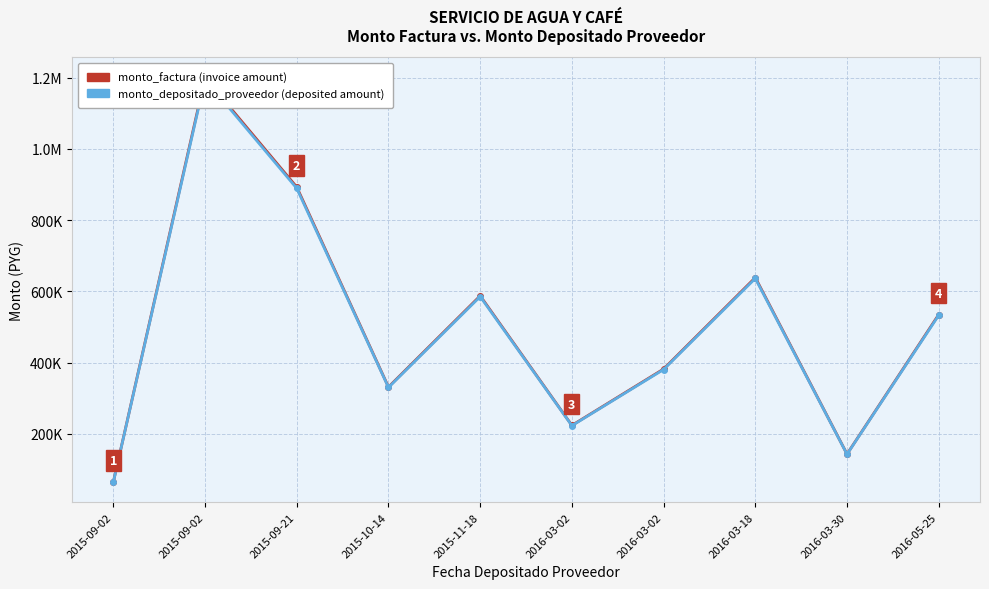

What is the total value across all series at 2016-03-18?

1274798